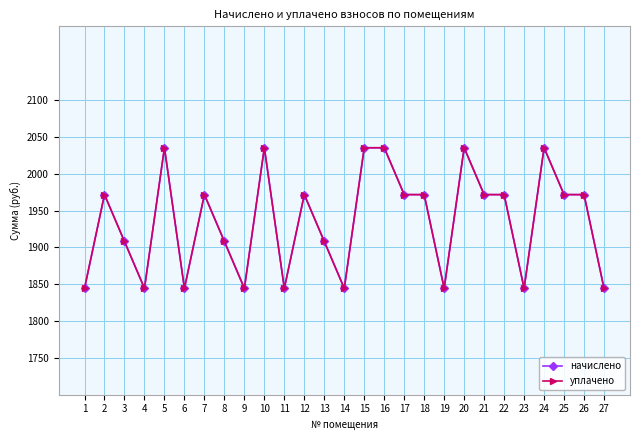

At which category does уплачено reach its first local valley?

4